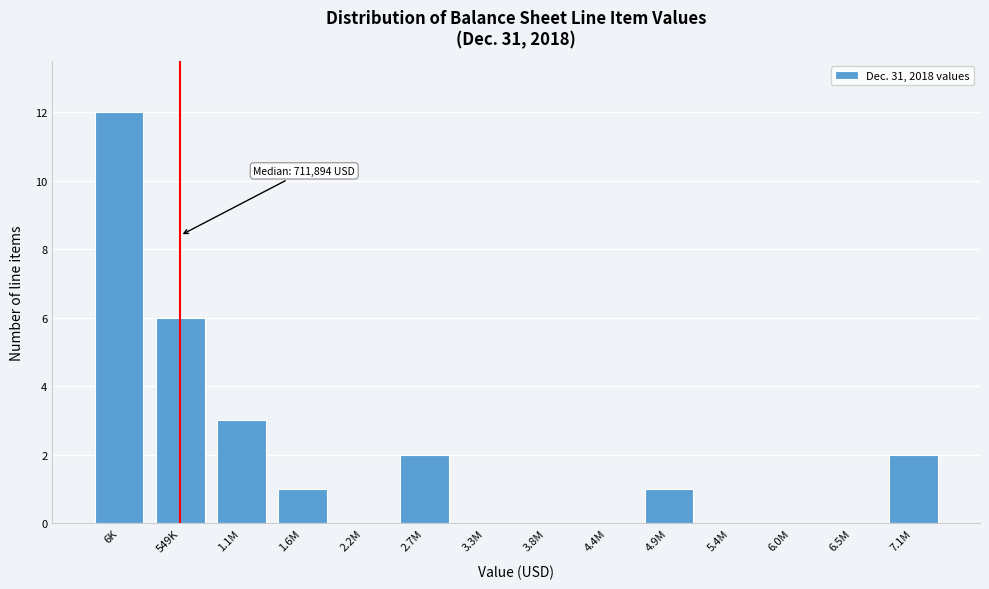

Reading left to right, list all the values displayed in this chart.

6K=12	549K=6	1.1M=3	1.6M=1	2.2M=0	2.7M=2	3.3M=0	3.8M=0	4.4M=0	4.9M=1	5.4M=0	6.0M=0	6.5M=0	7.1M=2